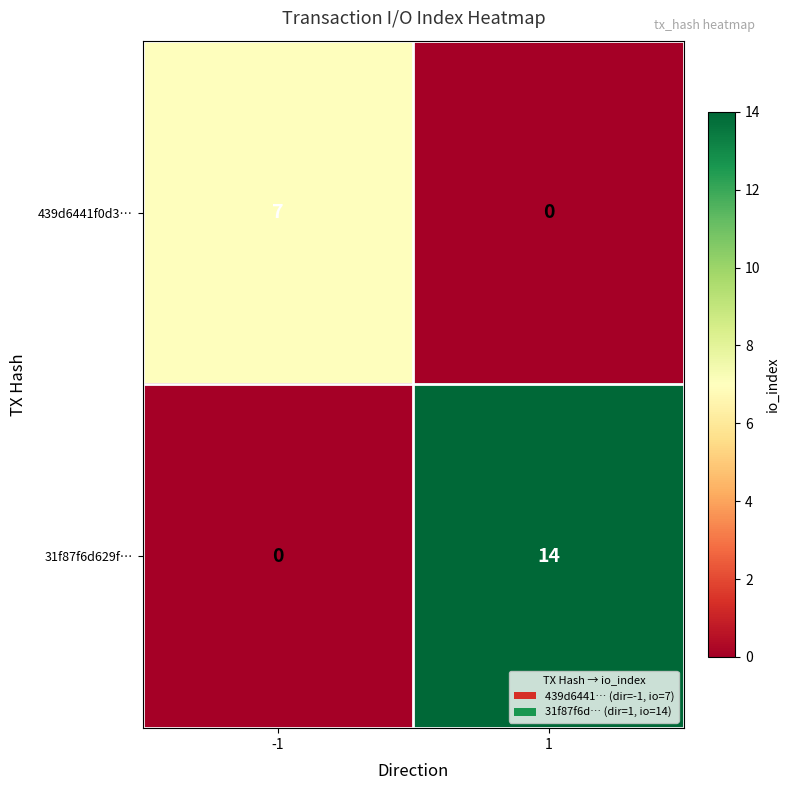

Reading left to right, transcribe all the data shown in this chart.

439d6441f0d3…: -1=7	1=0
31f87f6d629f…: -1=0	1=14